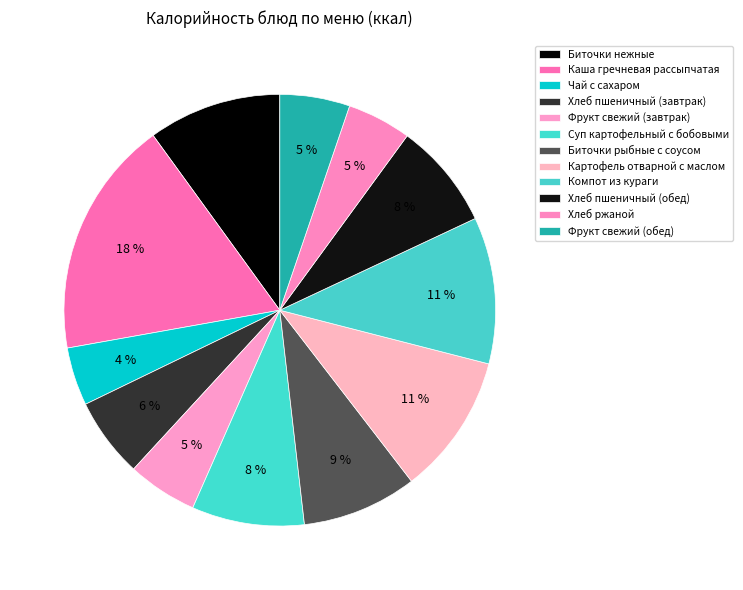

Which slice is the largest?

Каша гречневая рассыпчатая